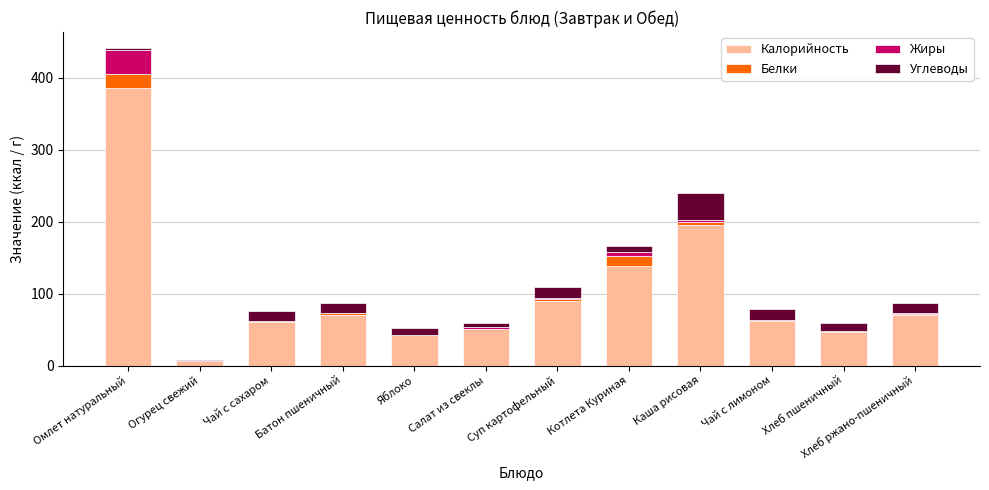

Does the chart contain stacked bars?

Yes